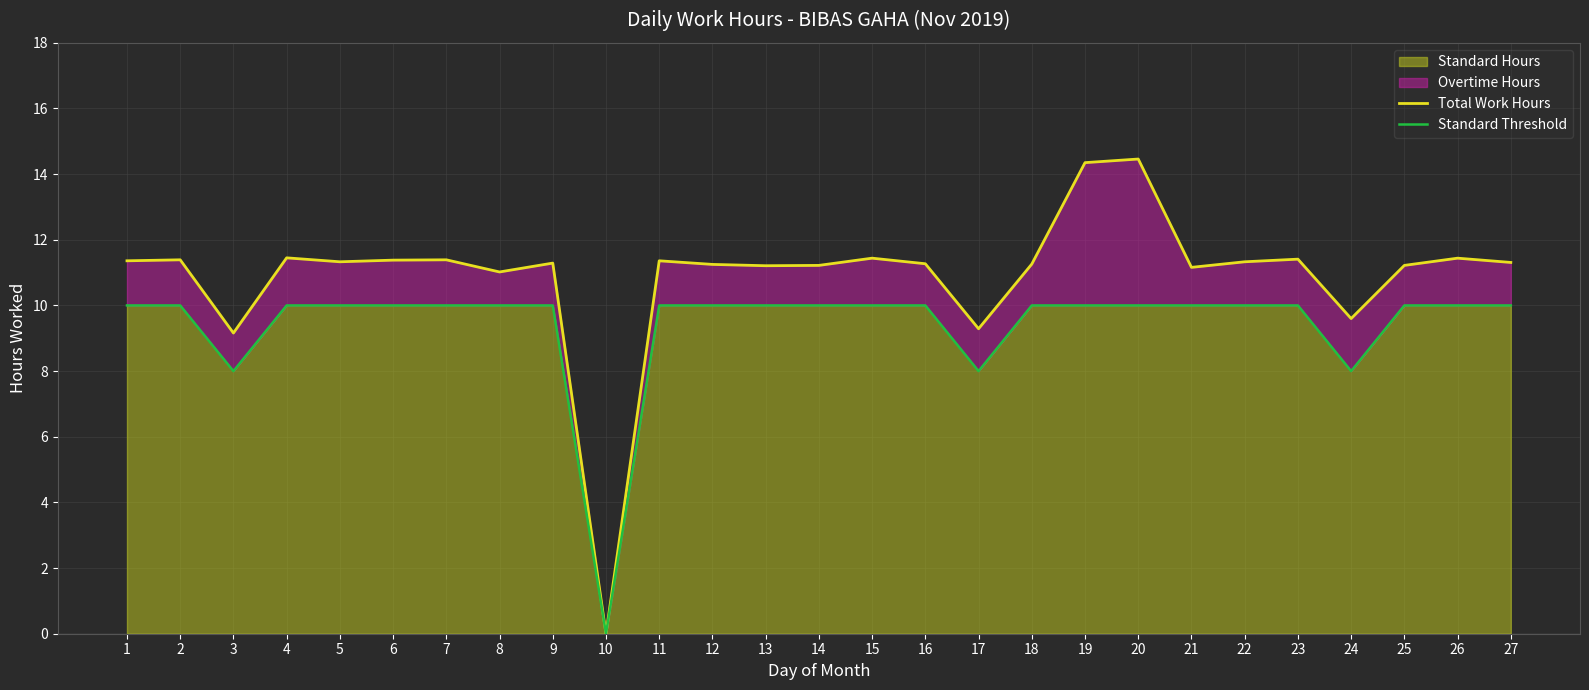

Is the value of Total Work Hours at 17 greater than the value of Standard Threshold at 18?

No